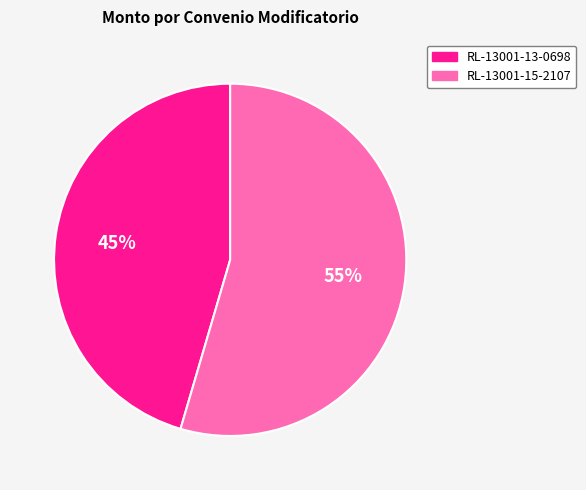

How many segments does this pie chart have?

2